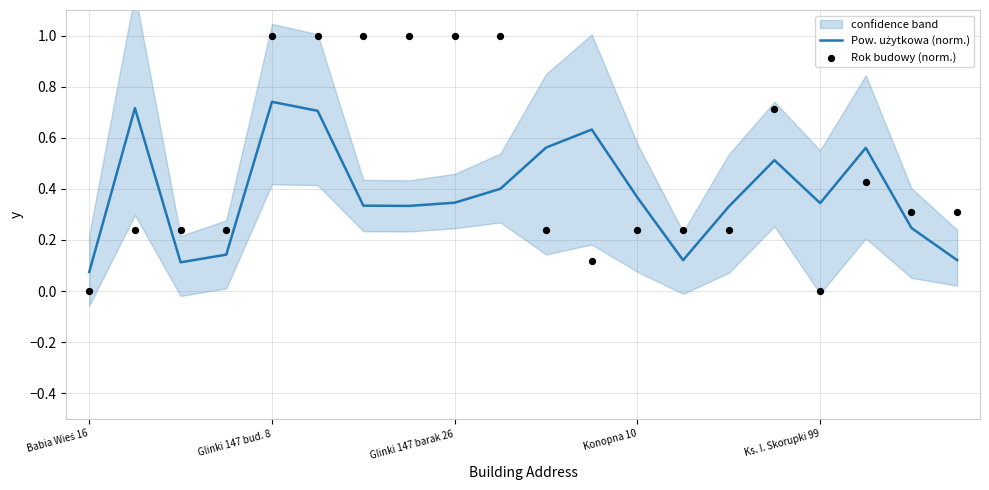

Which series has the largest Y range (max minus min)?

Rok budowy (norm.)